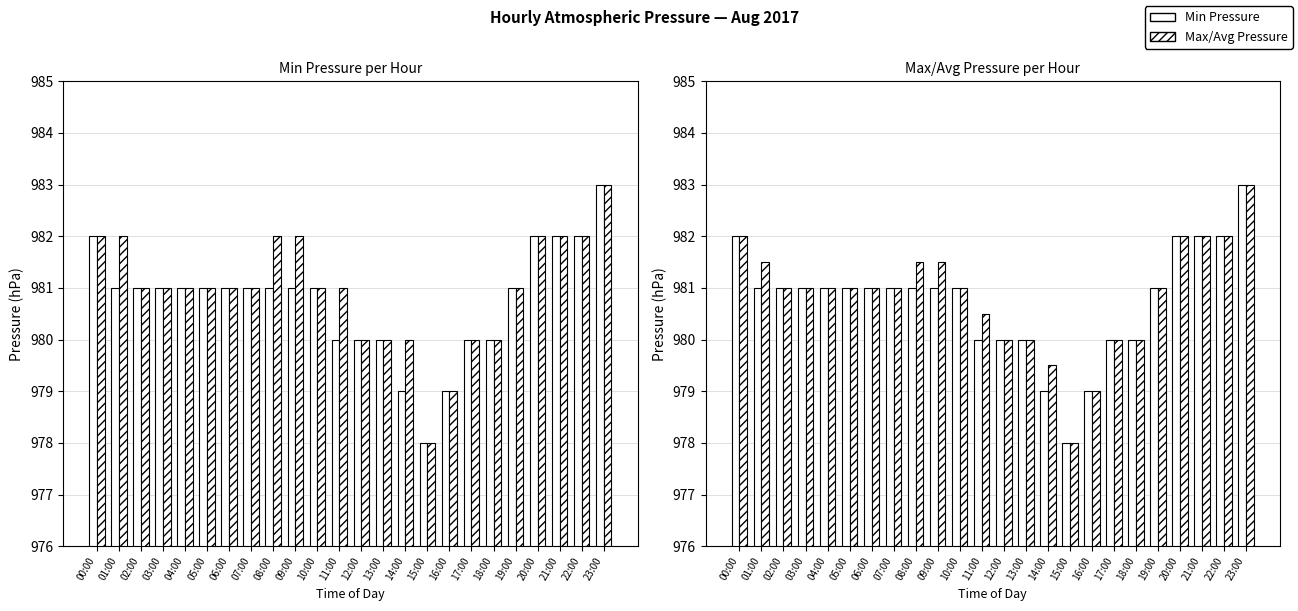

Reading right to left, what are all the values shown in this chart?

Min Pressure: 983.0	982.0	982.0	982.0	981.0	980.0	980.0	979.0	978.0	979.0	980.0	980.0	980.0	981.0	981.0	981.0	981.0	981.0	981.0	981.0	981.0	981.0	981.0	982.0
Max Pressure: 983.0	982.0	982.0	982.0	981.0	980.0	980.0	979.0	978.0	980.0	980.0	980.0	981.0	981.0	982.0	982.0	981.0	981.0	981.0	981.0	981.0	981.0	982.0	982.0
Avg Pressure: 983.0	982.0	982.0	982.0	981.0	980.0	980.0	979.0	978.0	979.5	980.0	980.0	980.5	981.0	981.5	981.5	981.0	981.0	981.0	981.0	981.0	981.0	981.5	982.0